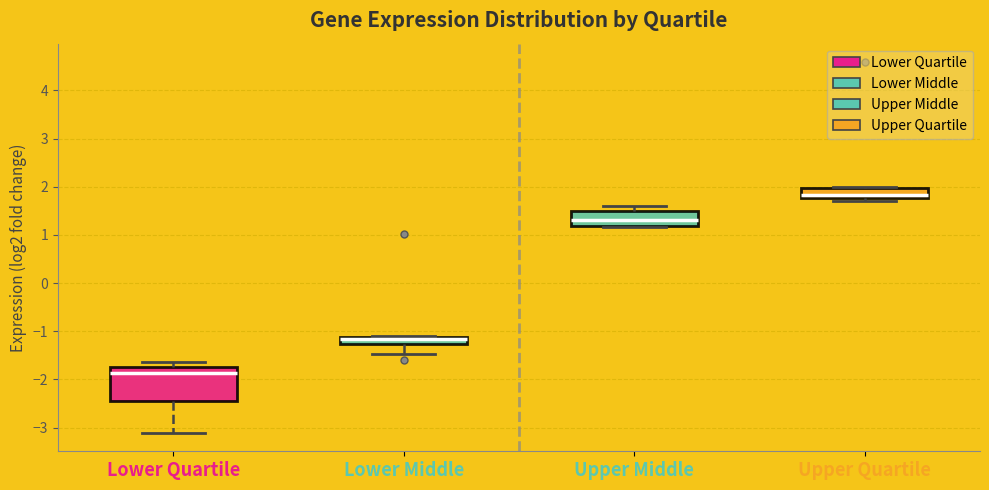

Which box is the tallest, from its lower edge to its upper edge?

Lower Quartile